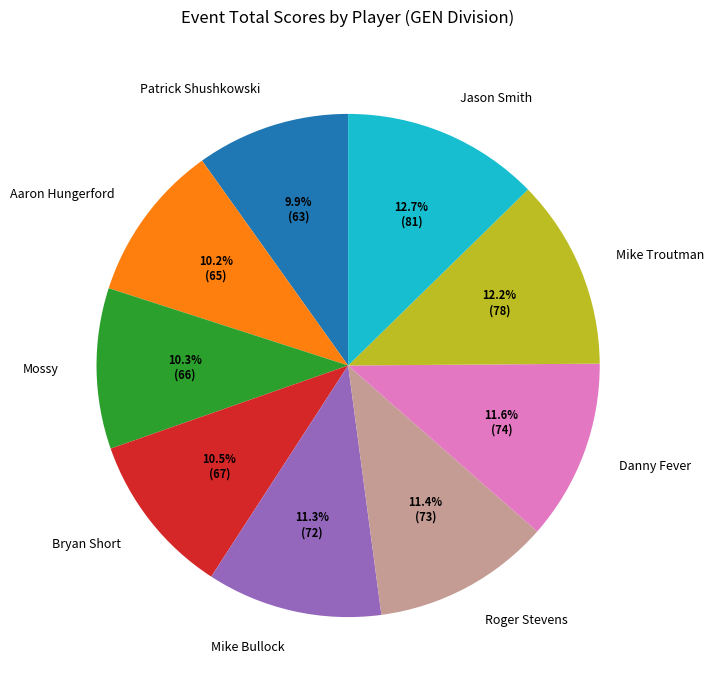

Does Danny Fever account for over 50% of the chart?

No